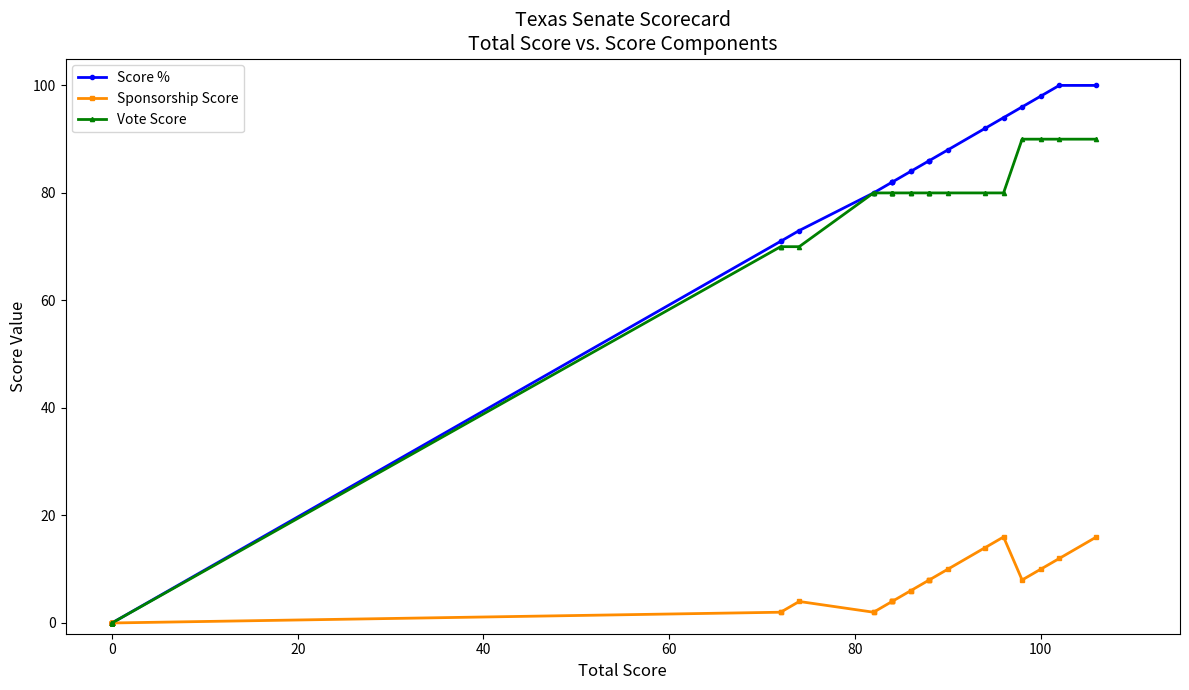

Rank the series by their maximum value, from lowest to highest.

Sponsorship Score, Vote Score, Score %